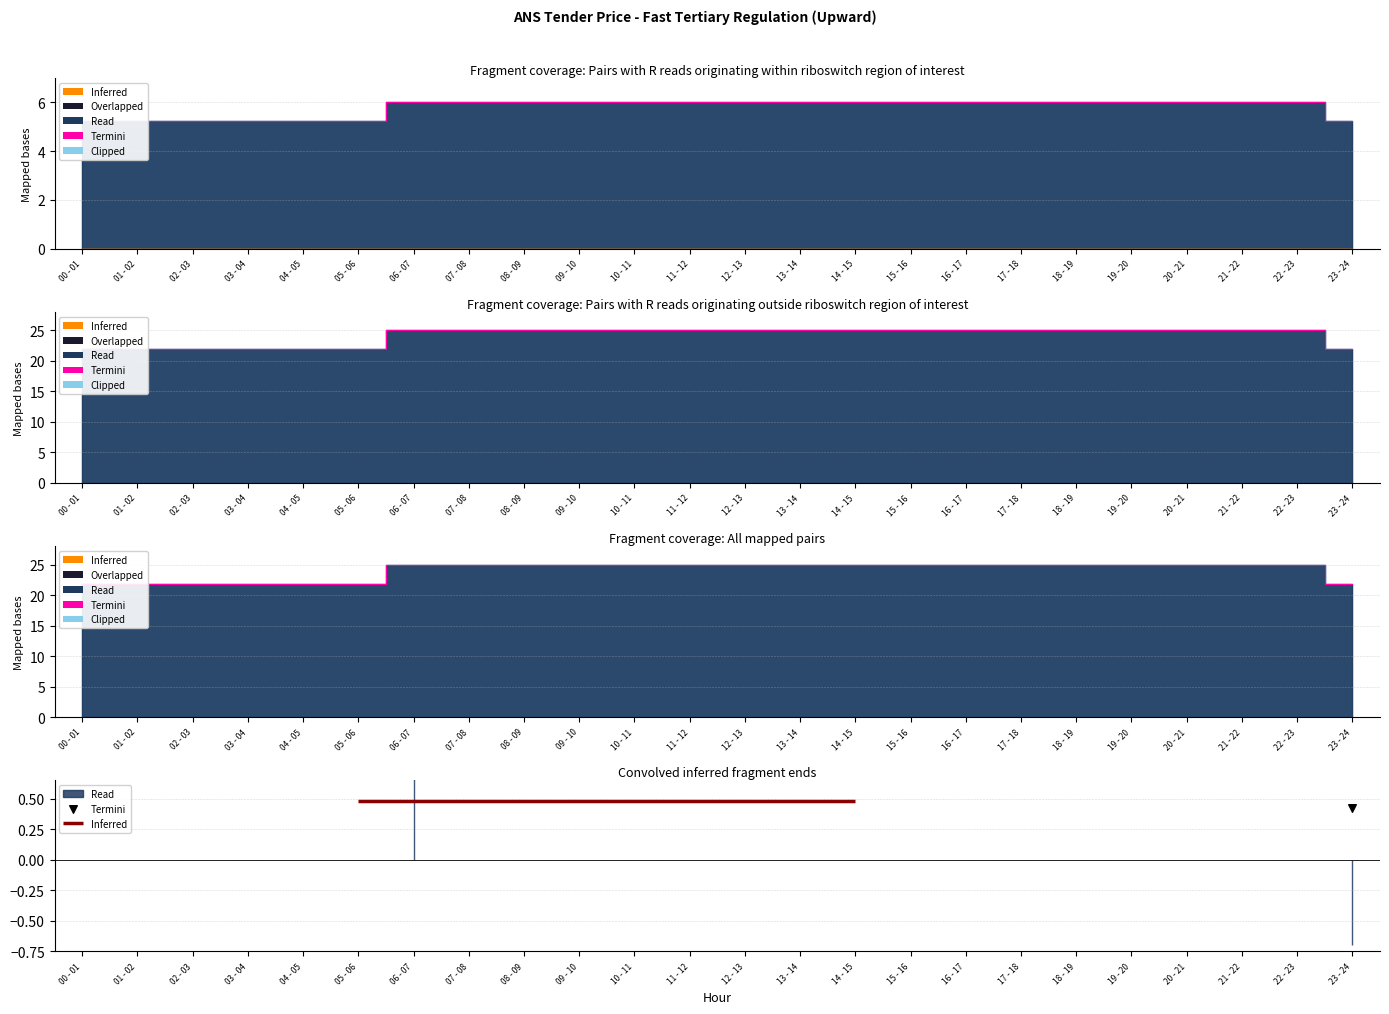

What is the ratio of the value at 22 - 23 to the value at 19 - 20?

1.0